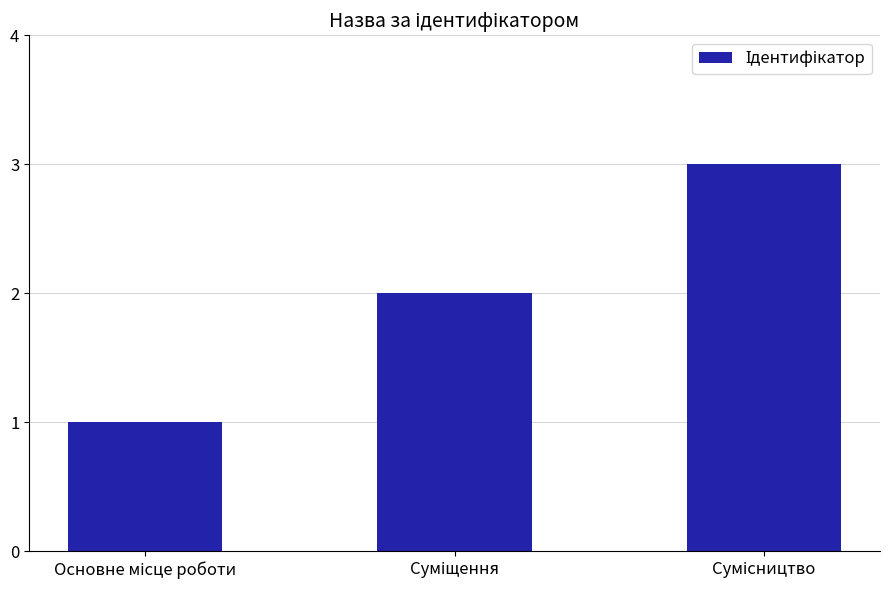

How many data points are less than 2?

1